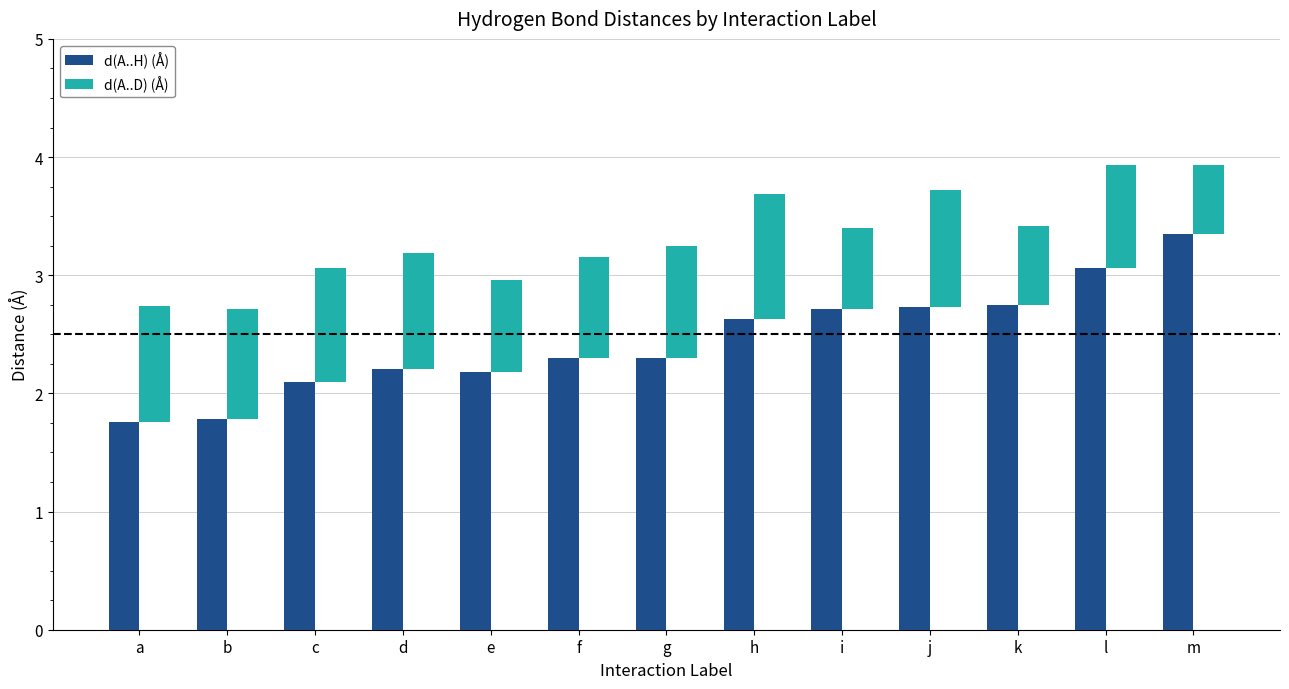

At how many categories does at least one series exceed 3?

2